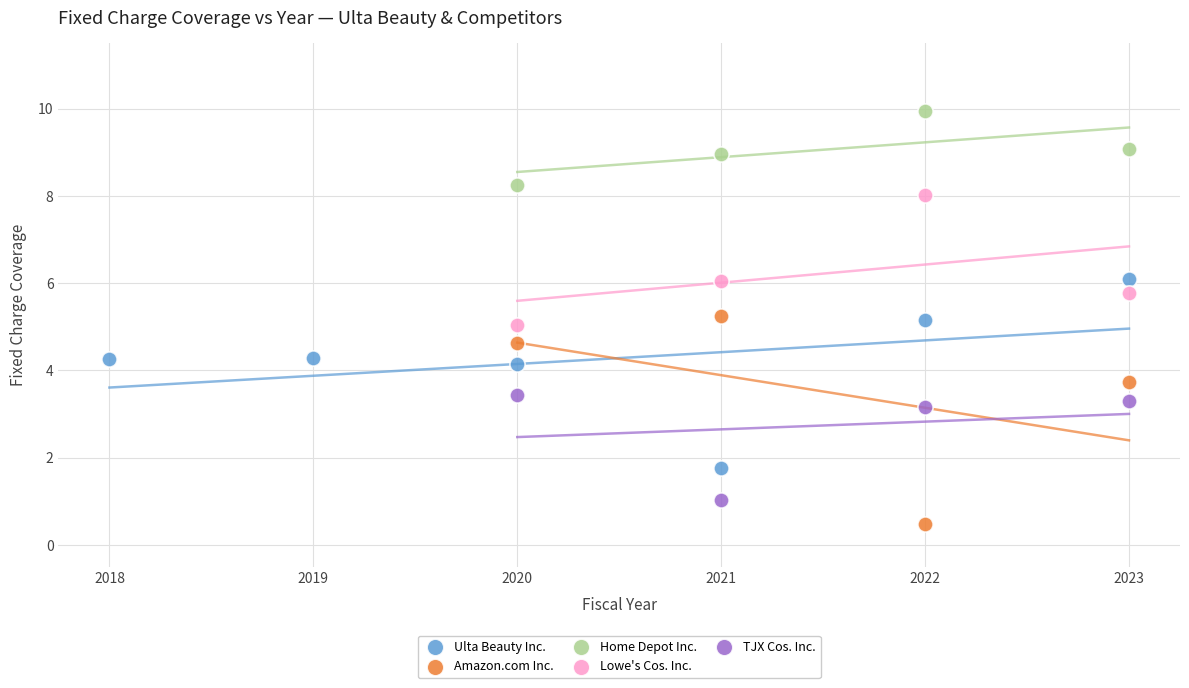

What are all the series names shown in the legend?

Ulta Beauty Inc., Amazon.com Inc., Home Depot Inc., Lowe's Cos. Inc., TJX Cos. Inc.